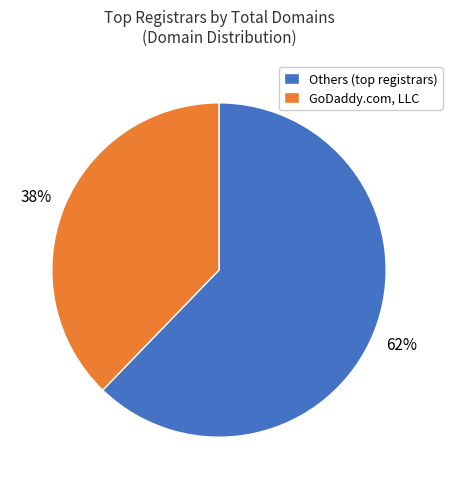

How many slices are in this pie chart?

2